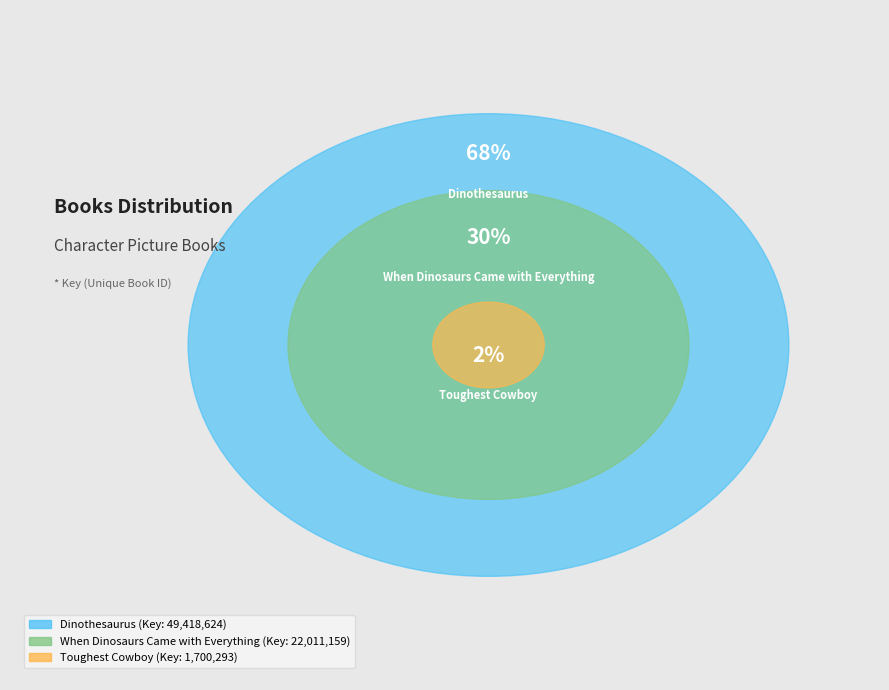

Which slice represents more than half of the pie?

Dinothesaurus